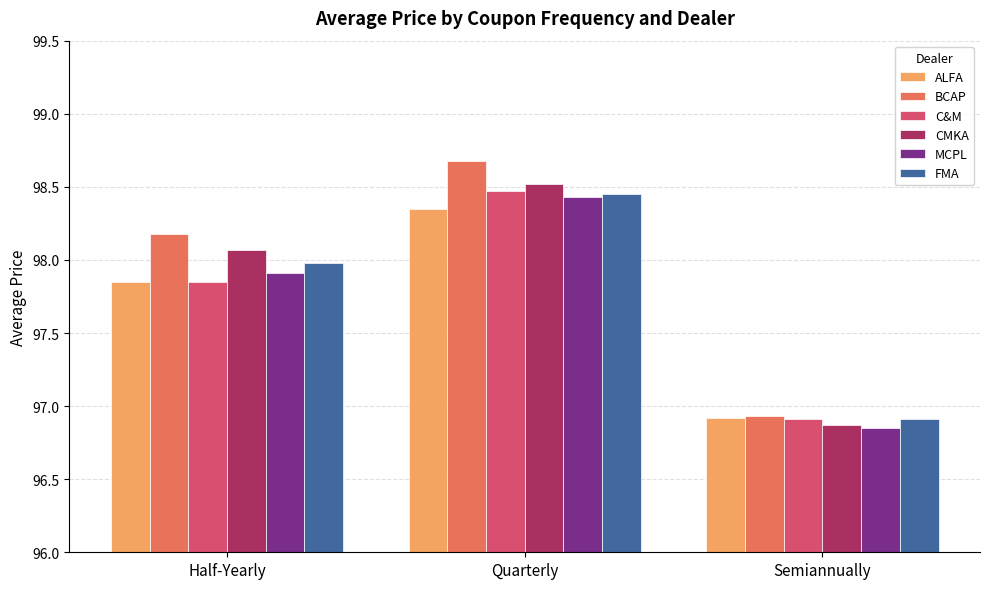

At which label is CMKA closest to 97?

Semiannually